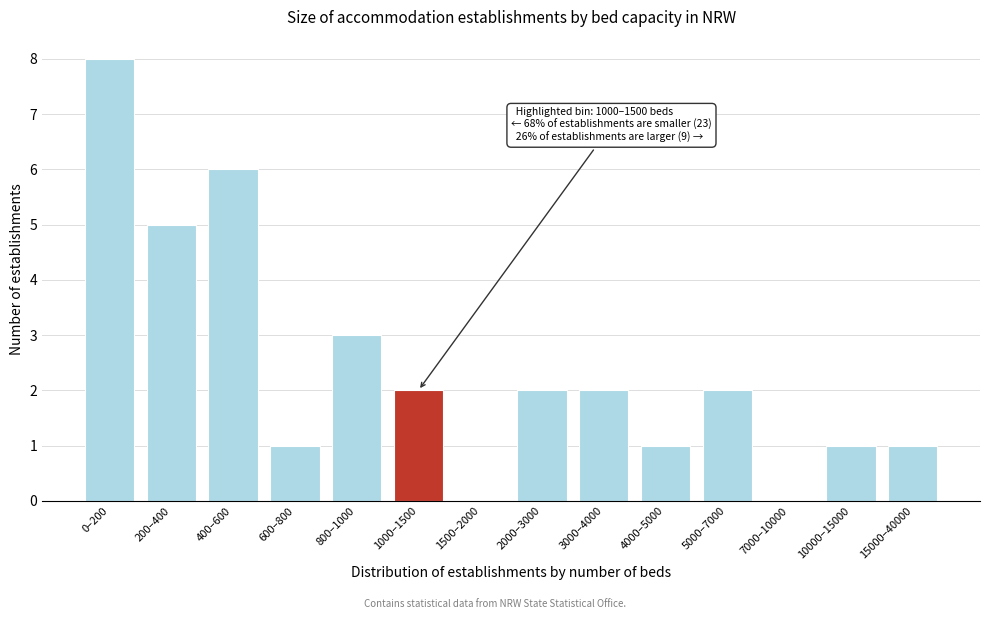

Reading left to right, extract all data points from this chart.

0–200=8	200–400=5	400–600=6	600–800=1	800–1000=3	1000–1500=2	1500–2000=0	2000–3000=2	3000–4000=2	4000–5000=1	5000–7000=2	7000–10000=0	10000–15000=1	15000–40000=1